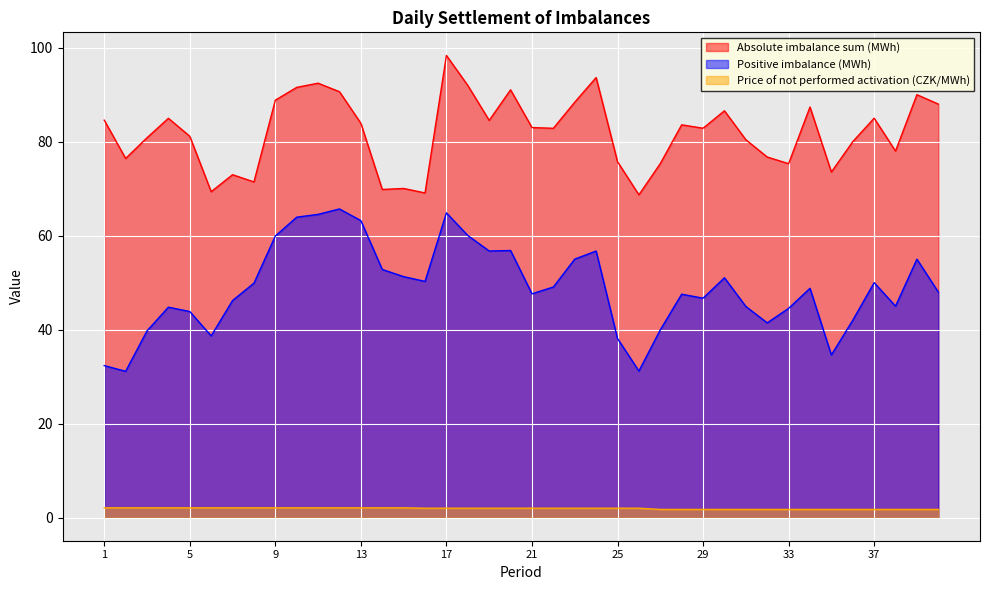

True or false: Positive imbalance (MWh) and Price of not performed activation (CZK/MWh) intersect in this chart.

False